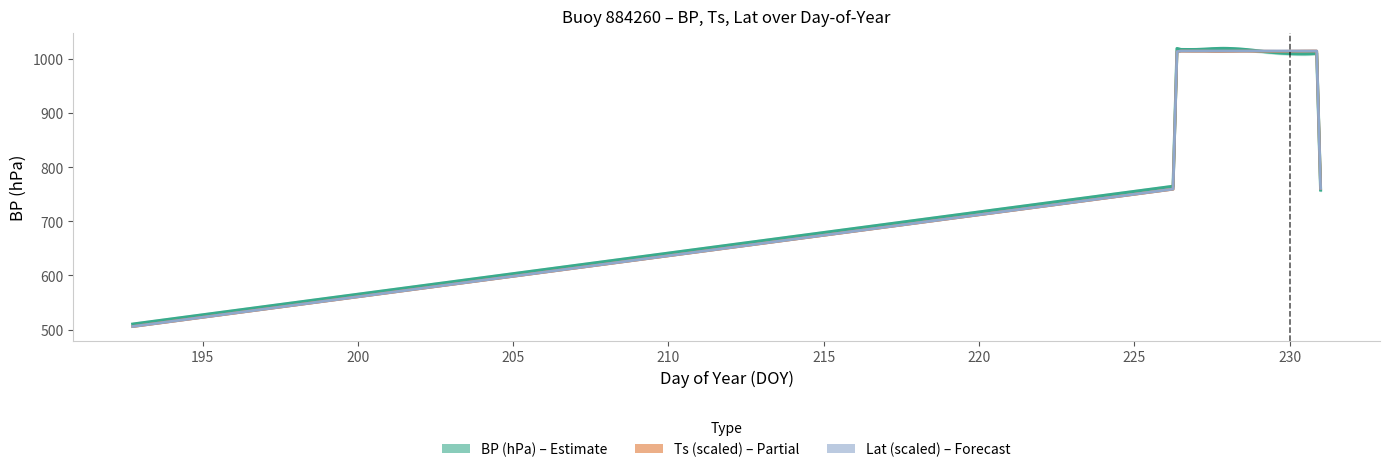

In Lat (scaled), how many points are higher than both neighbors (excluding endpoints)?

2